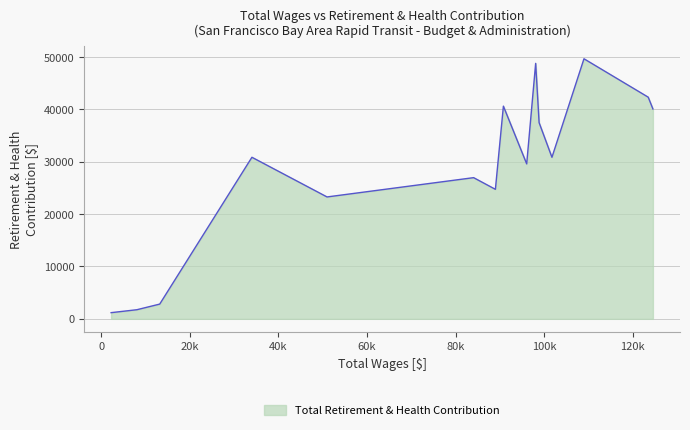

What is the smallest value displayed?

1180